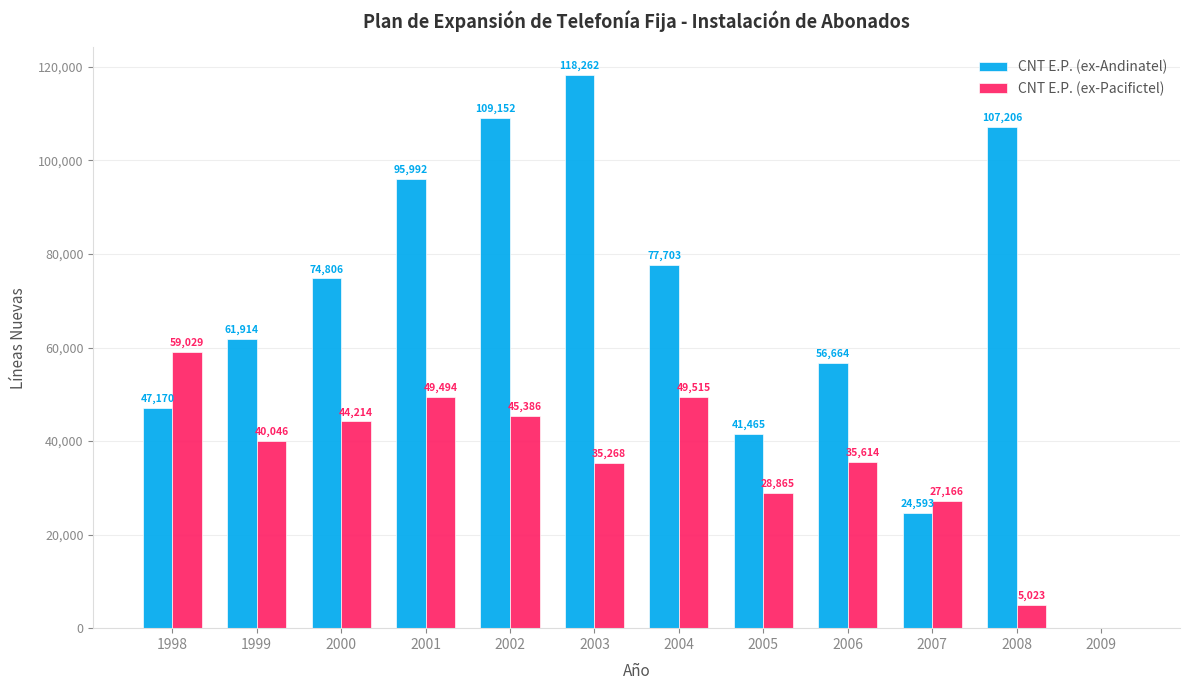

Is it true that CNT E.P. (ex-Andinatel) equals 207628 at 2003?

False